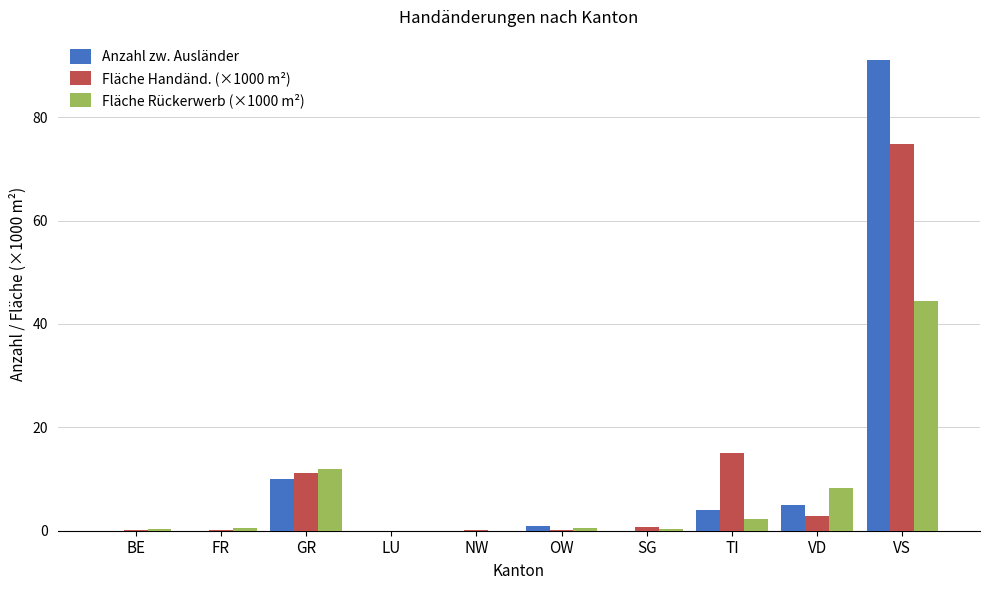

Which category has the highest value across all series?

VS